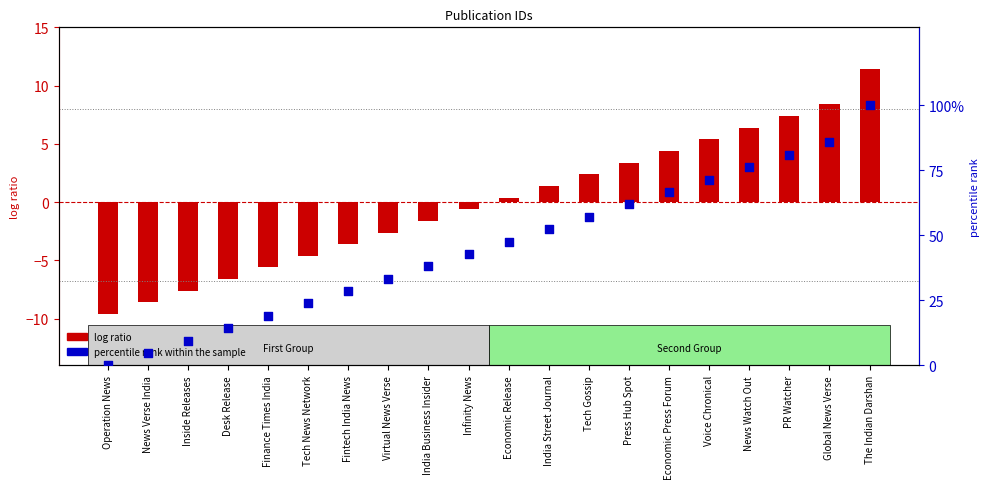

At which category is the sum across all series the highest?

The Indian Darshan